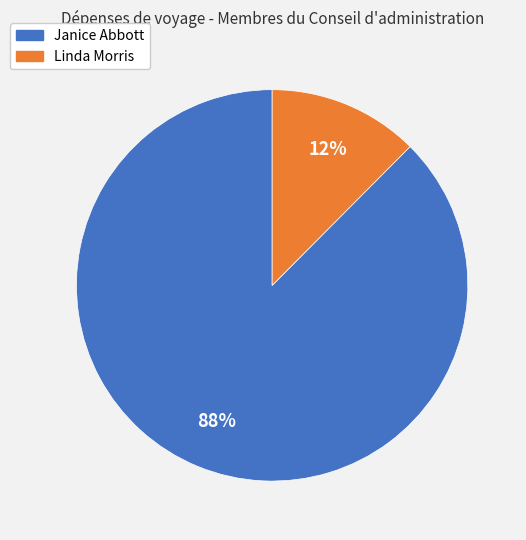

What percentage is the Janice Abbott slice, to the nearest percent?

88%